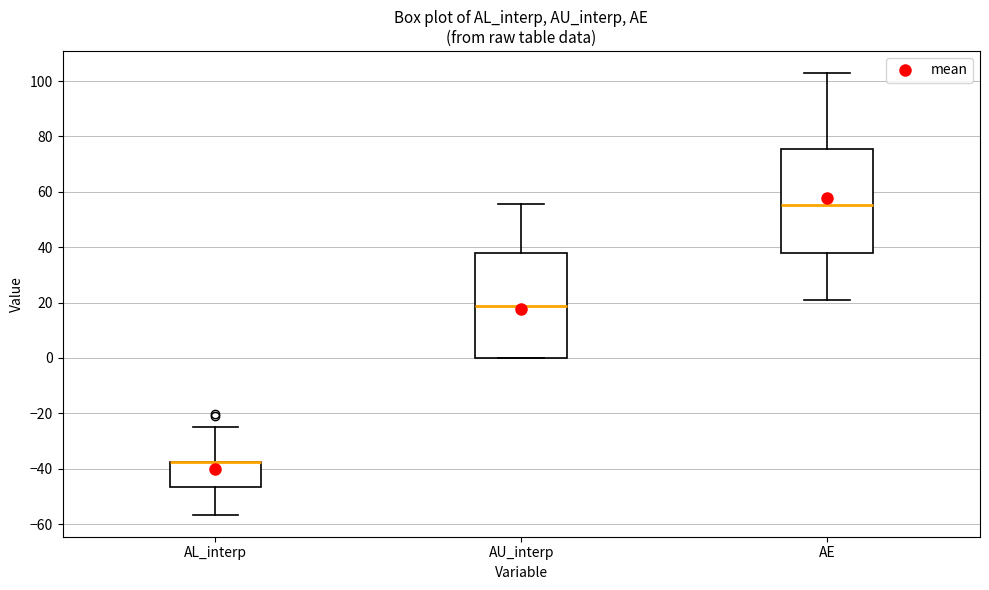

Reading left to right, transcribe this box plot: for each box, give where its median line is, the range the box spans, and where its two whiskers end, as read against the y-axis. The values are not printed on the chart, so give them approximately, as read against the axis.

AL_interp: median -38 (drawn on the box's upper edge), box -46 to -38, whiskers -56 to -24
AU_interp: median 18, box 0 to 38, whiskers 0 to 56
AE: median 56, box 38 to 76, whiskers 22 to 102